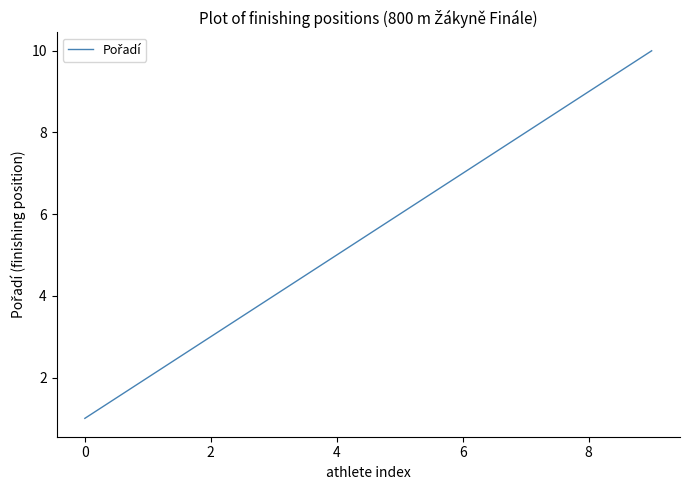

What is the greatest value displayed?

10